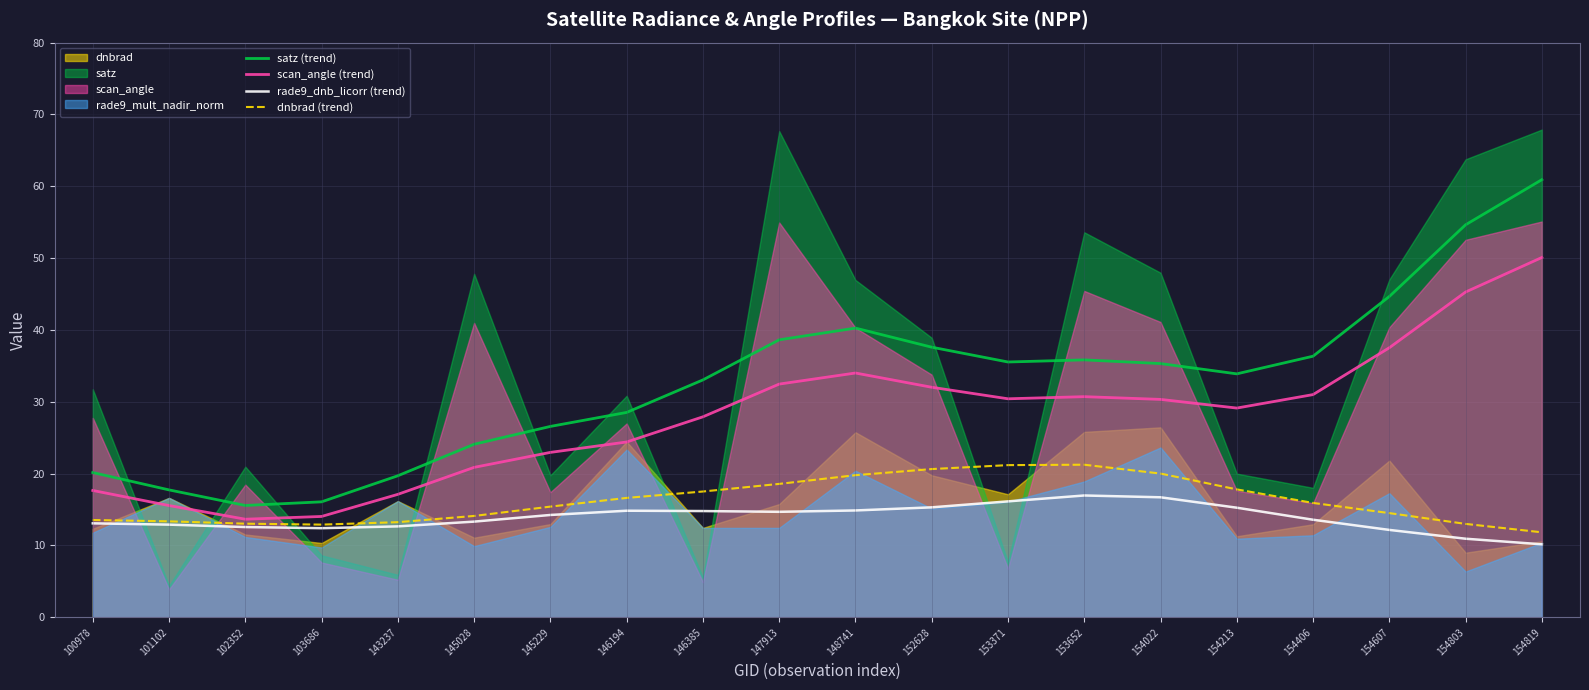

At which category does the chart reach its peak across all series?

154819